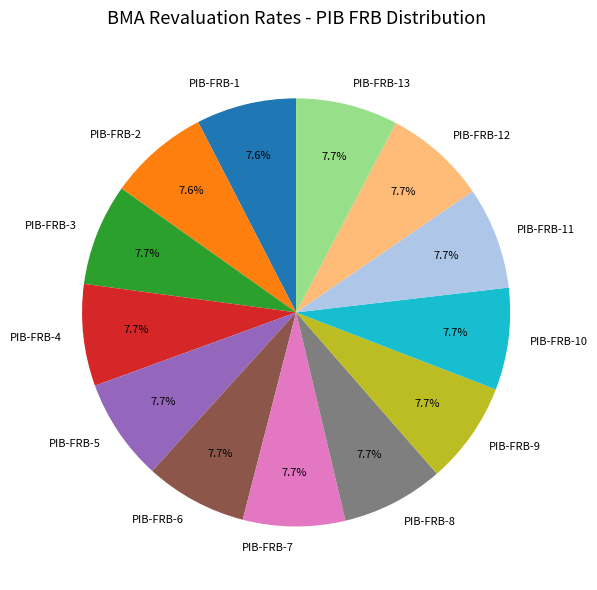

Is there a majority slice in this chart?

No